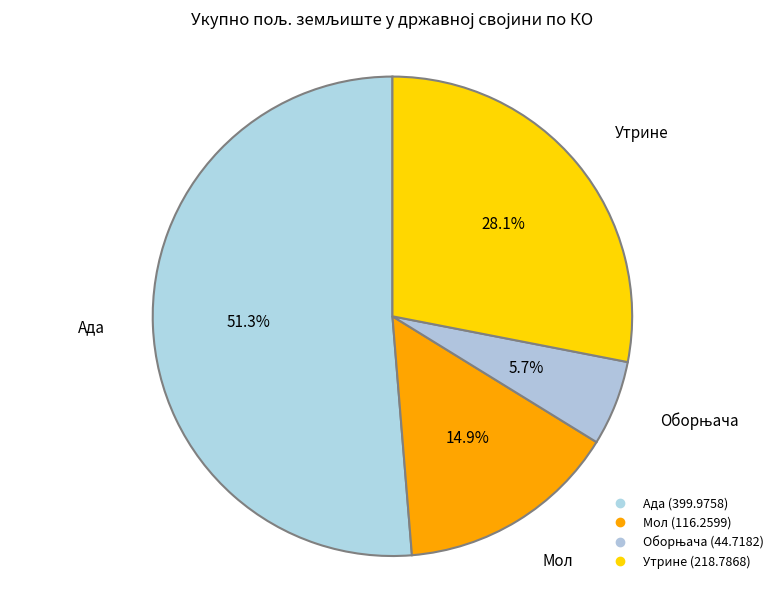

True or false: Оборњача accounts for 1% of the total.

False